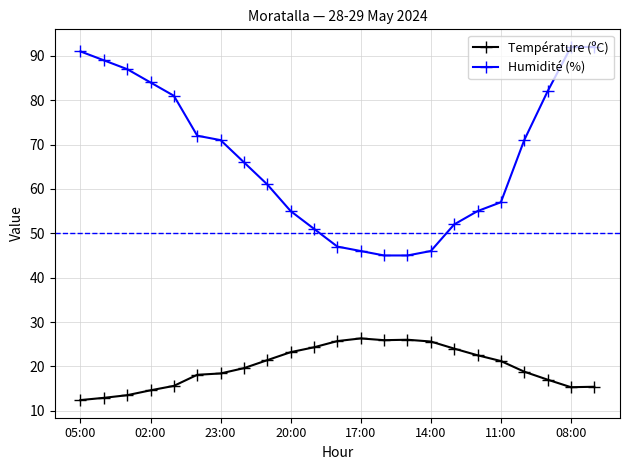

What is the greatest value displayed?

92.0